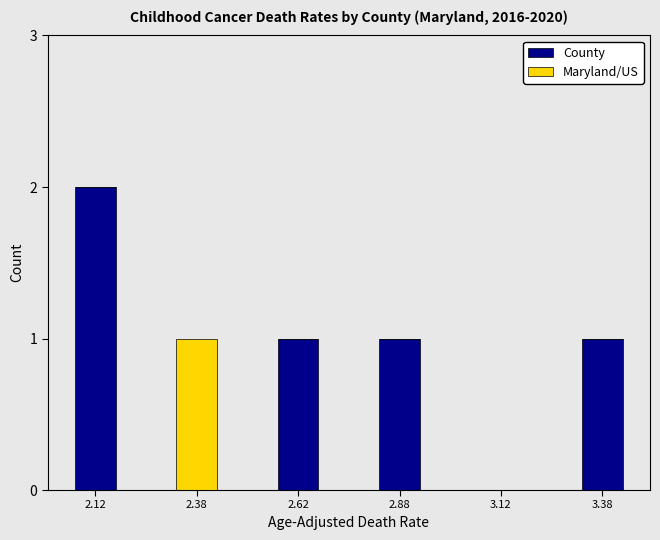

Reading left to right, list the values for the County series.

2.12=2	2.38=0	2.62=1	2.88=1	3.12=0	3.38=1